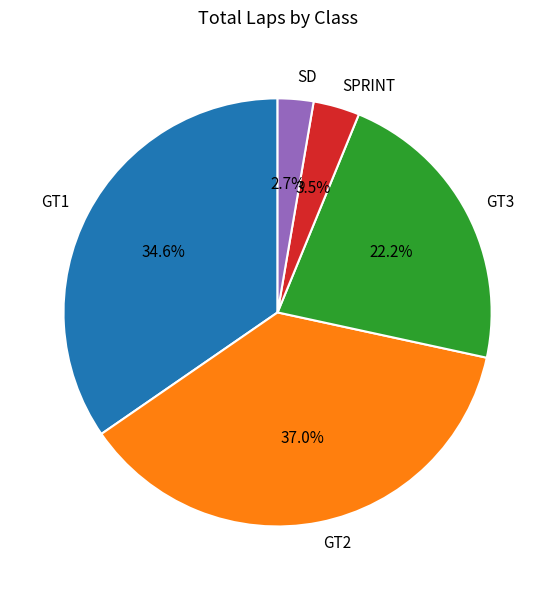

What is the ratio of the value at GT2 to the value at GT1?

1.1